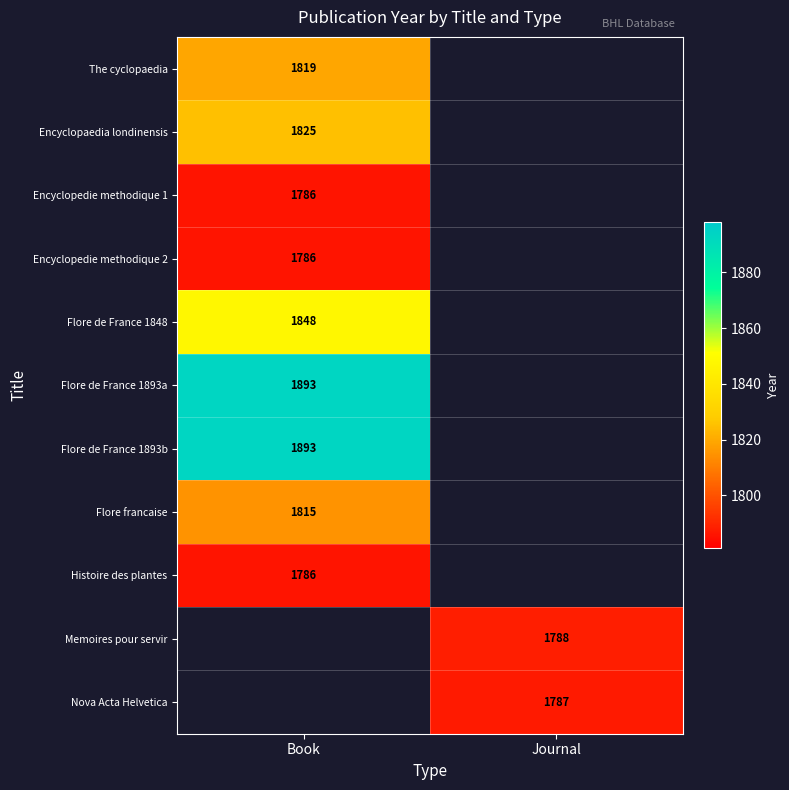

True or false: Encyclopaedia londinensis has a value of 1825 at Book.

True